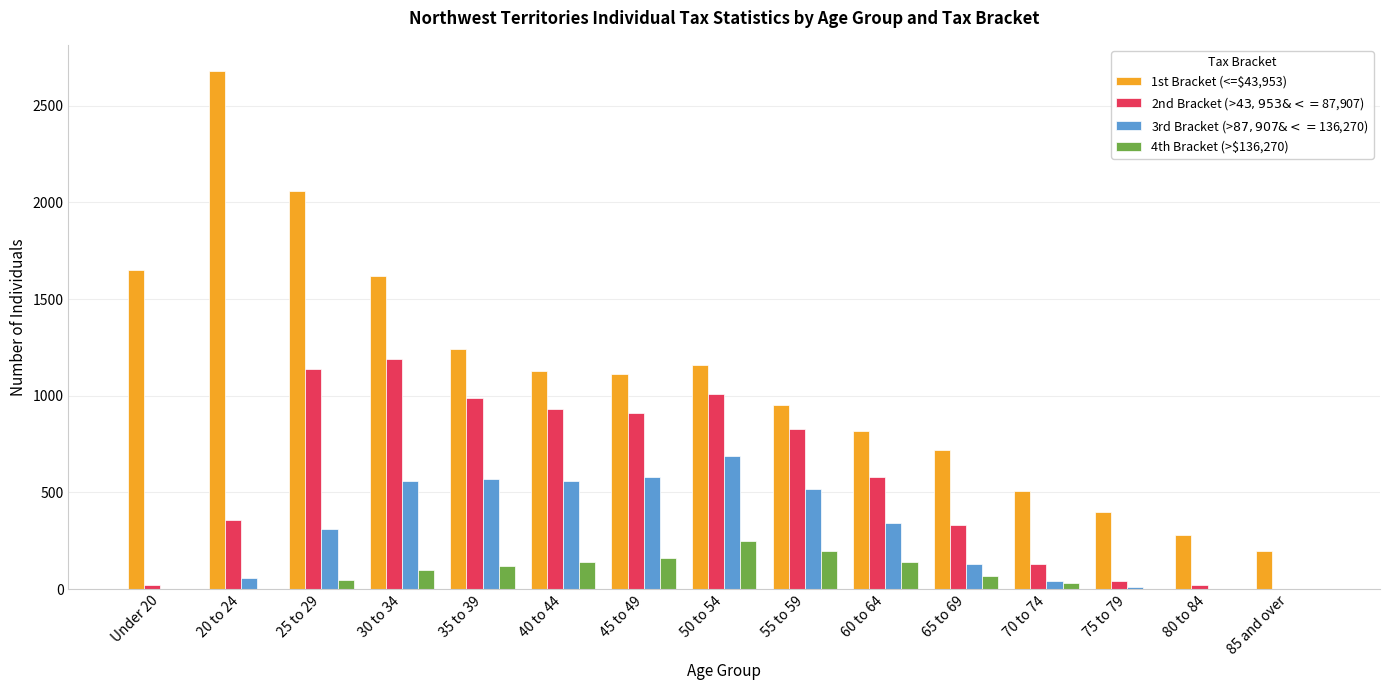

How many distinct data groups are displayed?

4